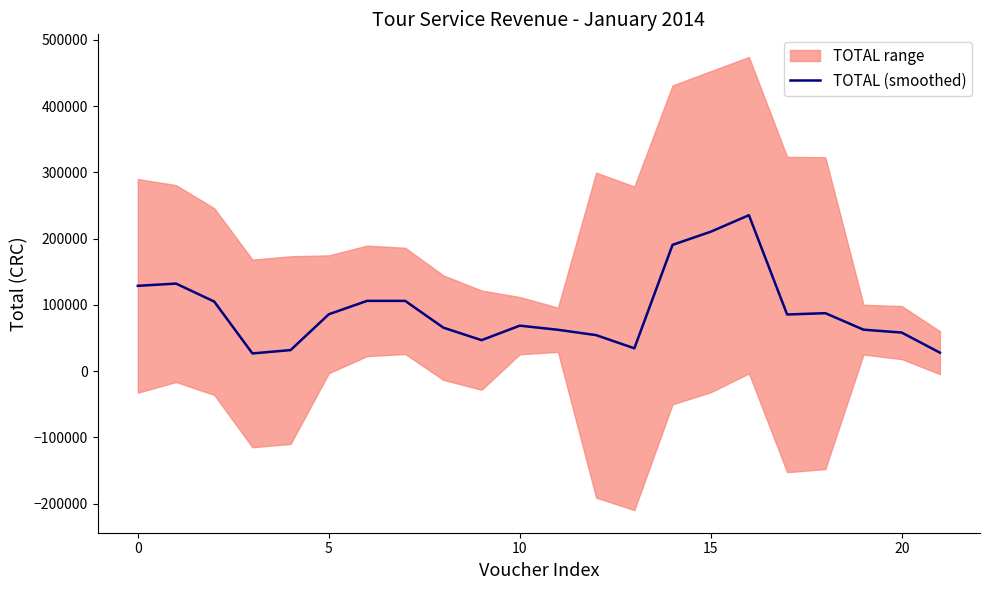

The chart shows a value of 85881.2 at 20. True or false?

False